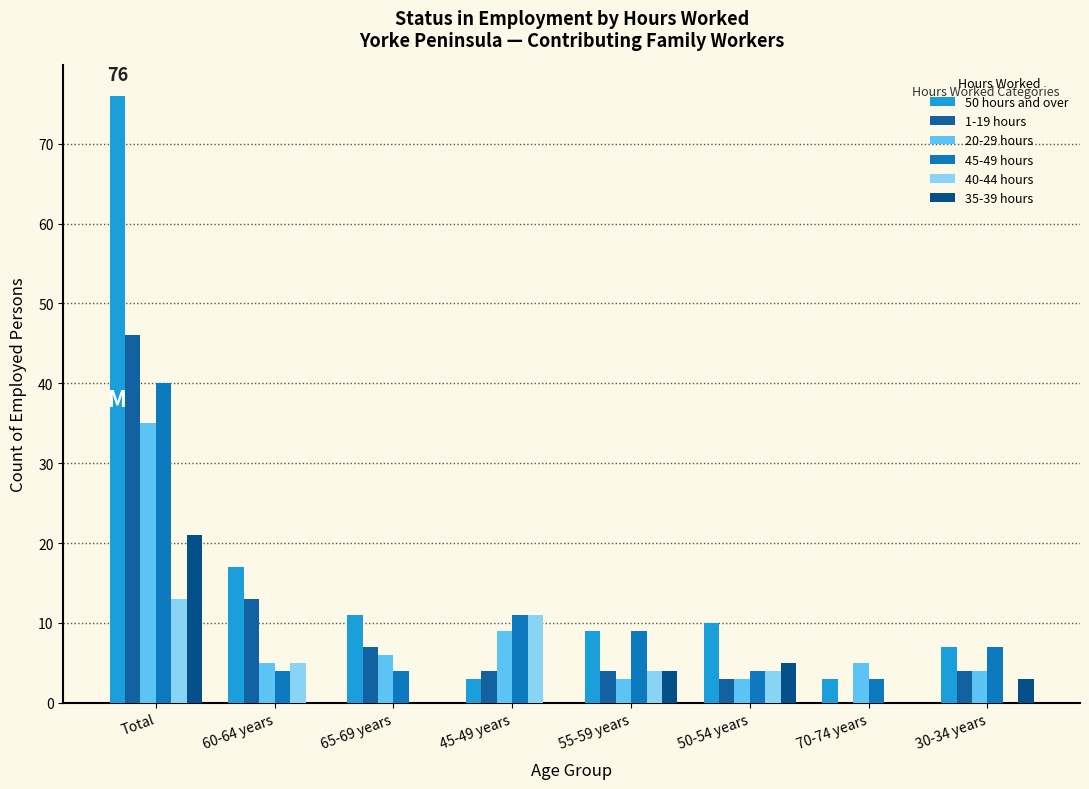

Is the value of 20-29 hours at 60-64 years greater than the value of 35-39 hours at 45-49 years?

Yes